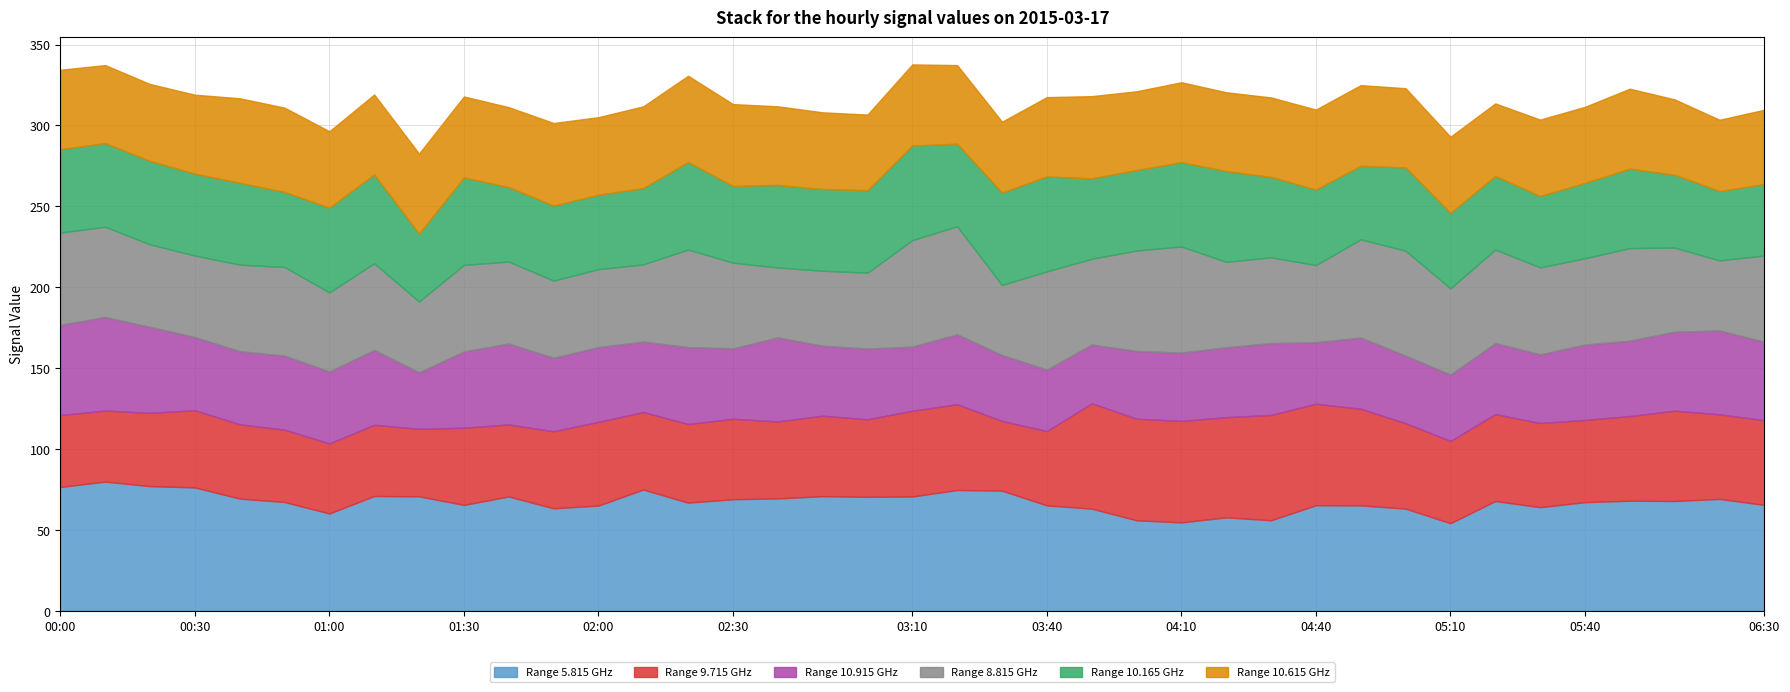

What is the label of the 19th point from the left?

03:00